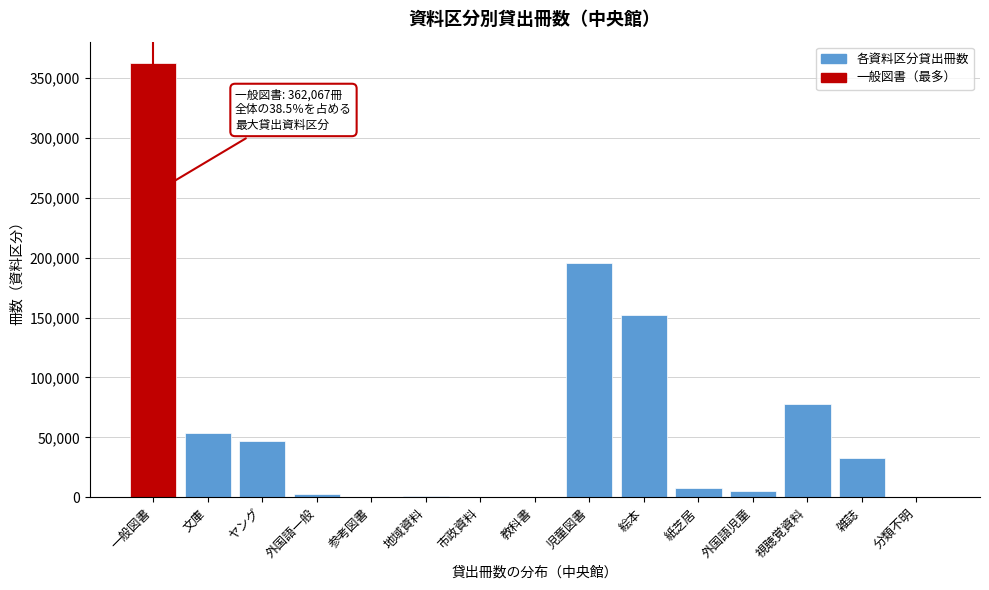

True or false: the data shows 116677 at 視聴覚資料.

False